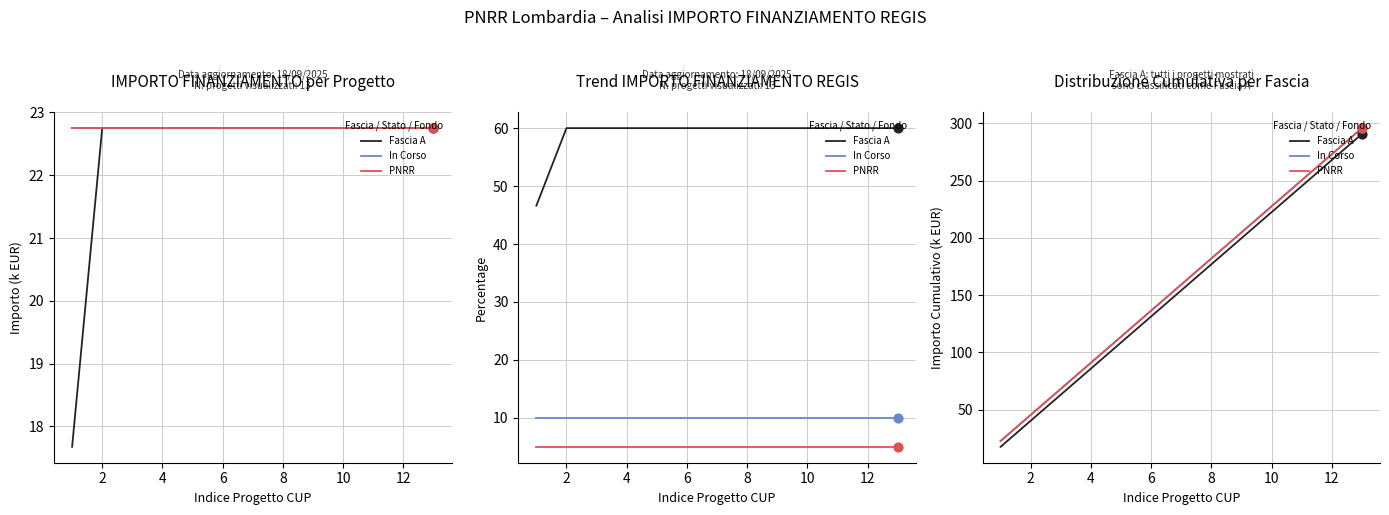

What are all the series names shown in the legend?

Fascia A, In Corso, PNRR